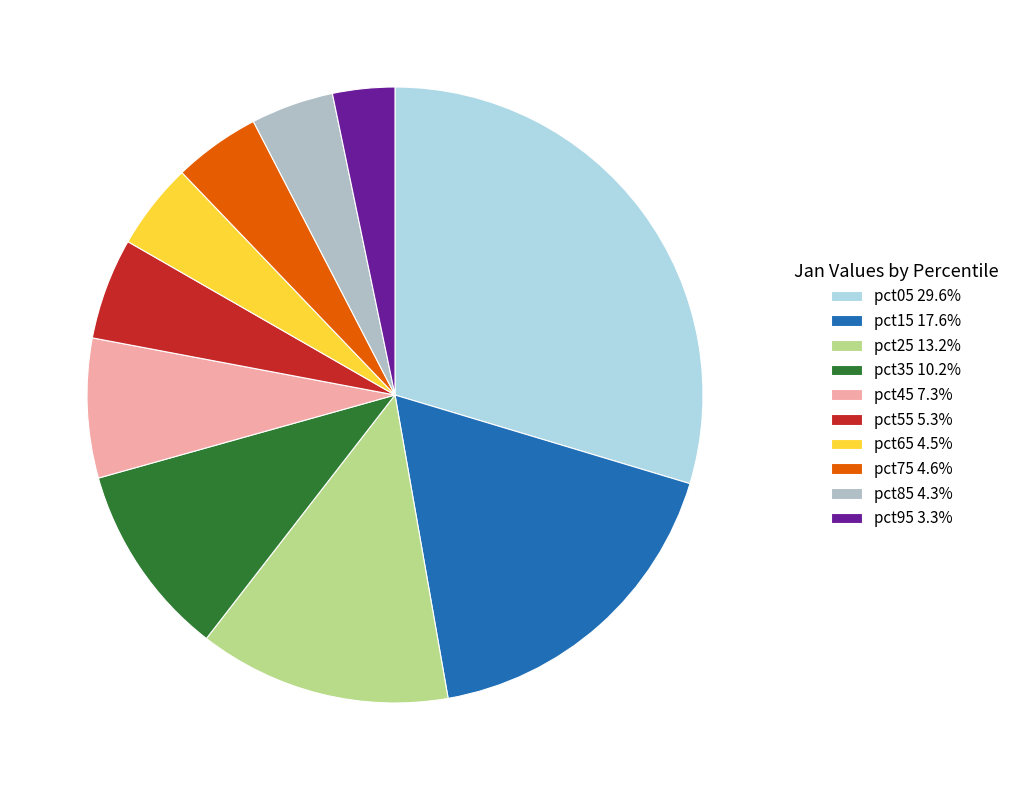

Approximately how many times larger is the value at pct05 compared to pct25?

2.2